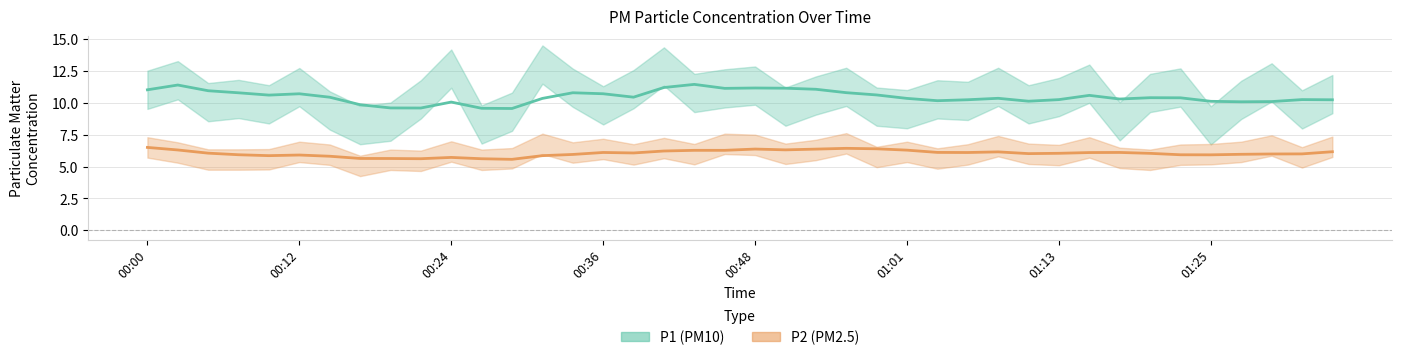

What is the minimum value for P2 (smooth)?

5.6